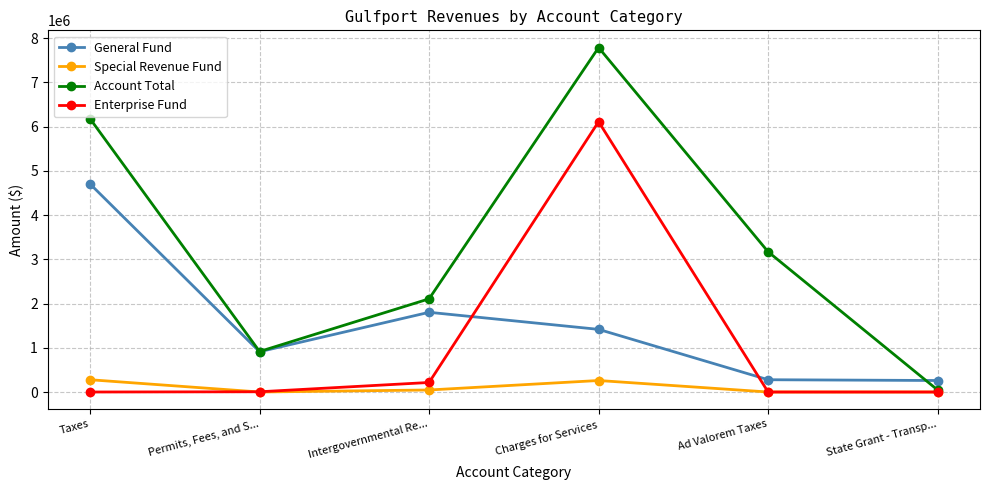

What is the label of the 3rd point from the left?

Intergovernmental Re...